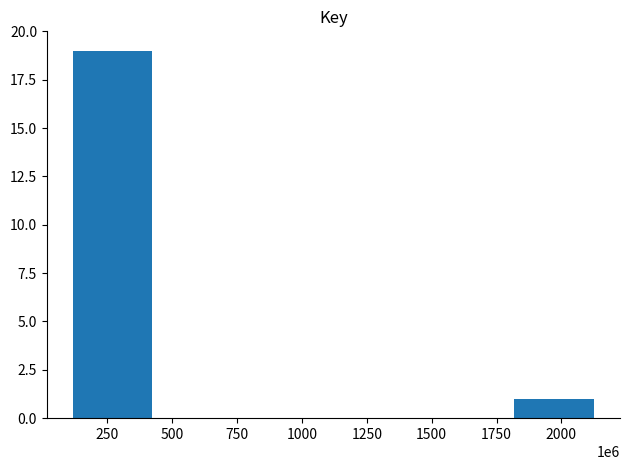

What is the approximate value at 250?

19